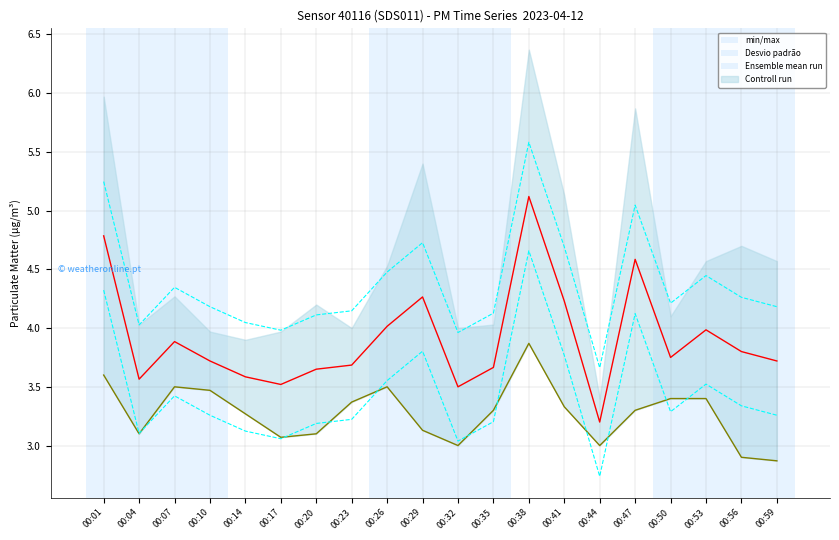

What is the difference between the Desvio padrão values at 00:23 and 00:53?

0.3